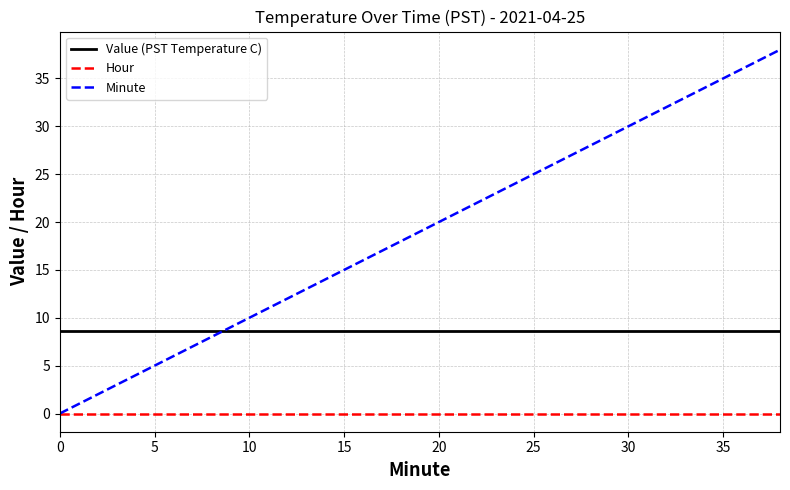

Which series has the largest range (max minus min)?

Minute